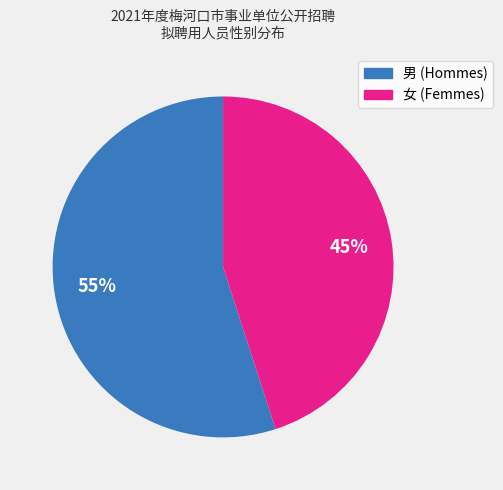

To the nearest percent, what is the difference between the largest and smallest slice percentages?

10%